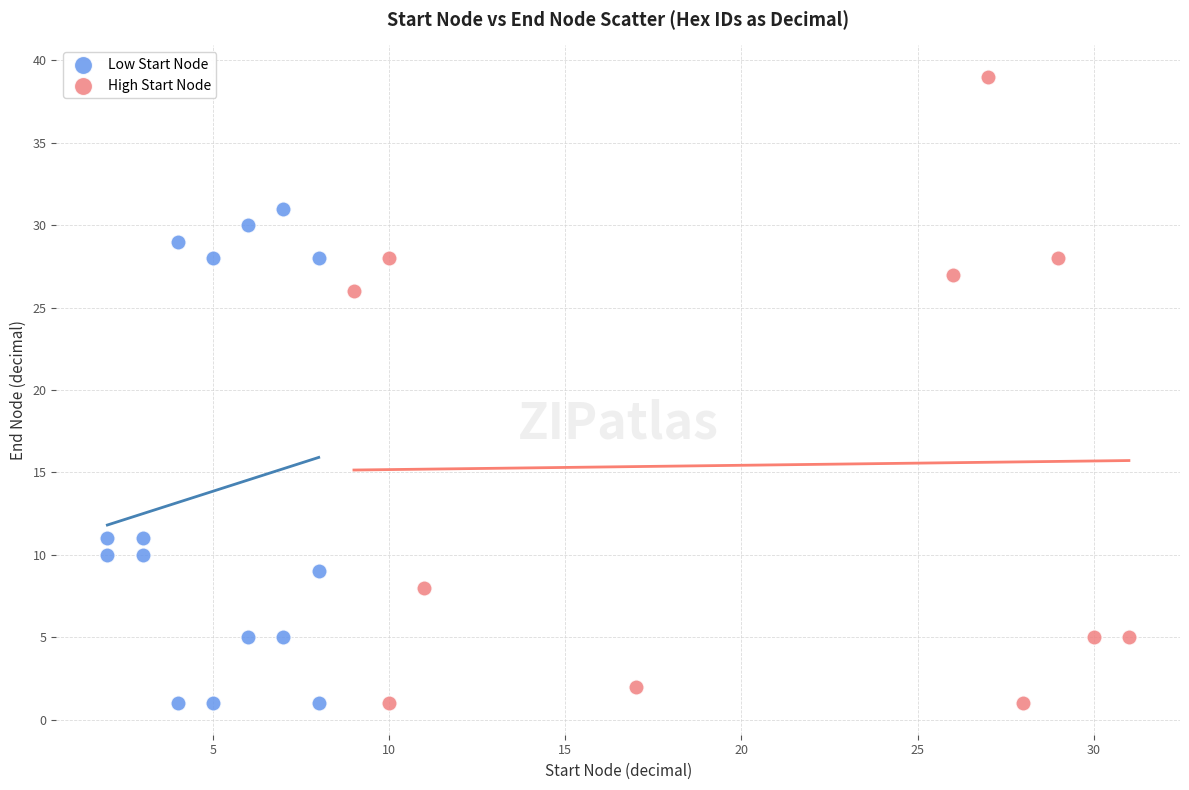

Which series contains the highest Y value?

High Start Node